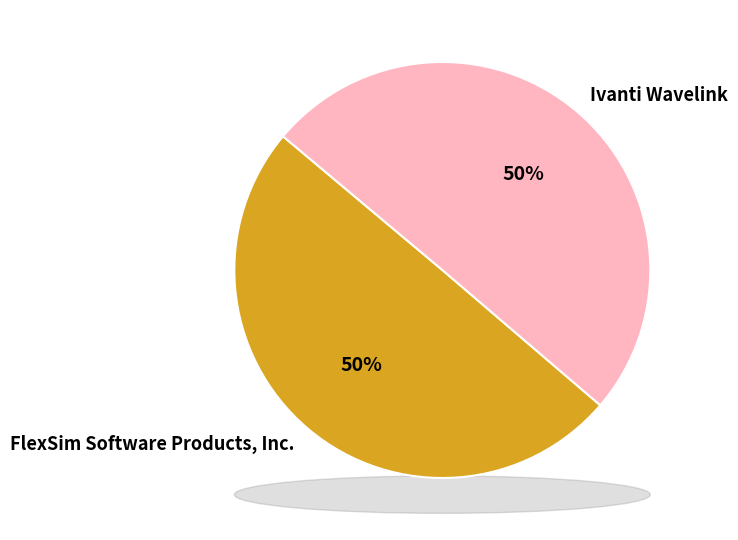

What percentage is the Ivanti Wavelink slice, to the nearest percent?

50%